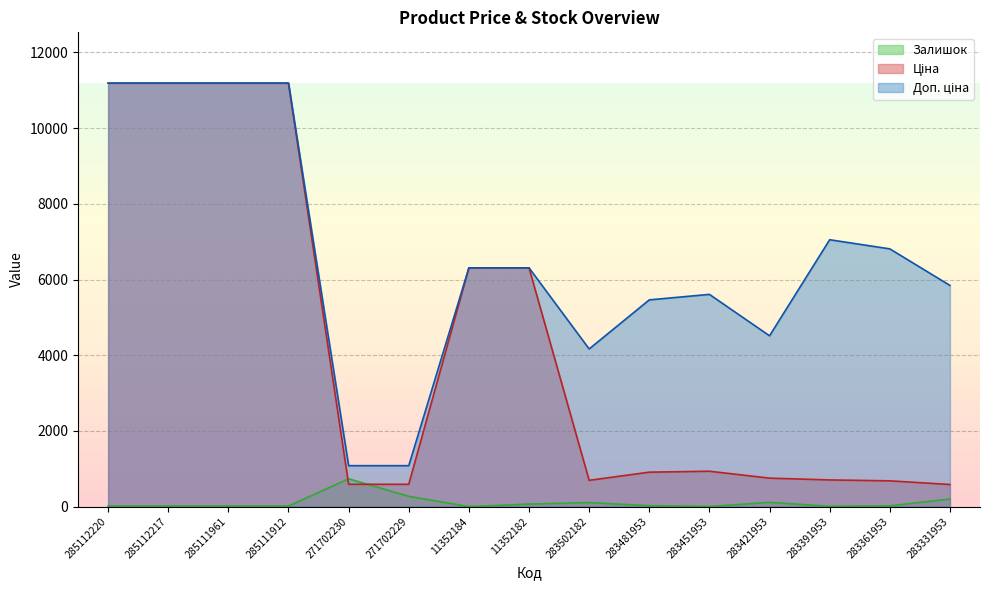

Reading left to right, extract all data points from this chart.

Ціна: 285112220=11188.2	285112217=11188.2	285111961=11188.2	285111912=11188.2	271702230=589.9	271702229=589.9	11352184=6308.8	11352182=6308.8	283502182=694.3	283481953=910.4	283451953=934.5	283421953=752.2	283391953=705.1	283361953=681.0	283331953=584.4
Доп. ціна: 285112220=11188.2	285112217=11188.2	285111961=11188.2	285111912=11188.2	271702230=1081.7	271702229=1081.7	11352184=6308.8	11352182=6308.8	283502182=4165.6	283481953=5462.3	283451953=5607.2	283421953=4513.3	283391953=7051.3	283361953=6809.8	283331953=5843.9
Залишок: 285112220=17.0	285112217=17.0	285111961=17.0	285111912=15.0	271702230=735.0	271702229=272.0	11352184=0.0	11352182=67.0	283502182=106.0	283481953=24.0	283451953=2.0	283421953=113.0	283391953=8.0	283361953=19.0	283331953=202.0